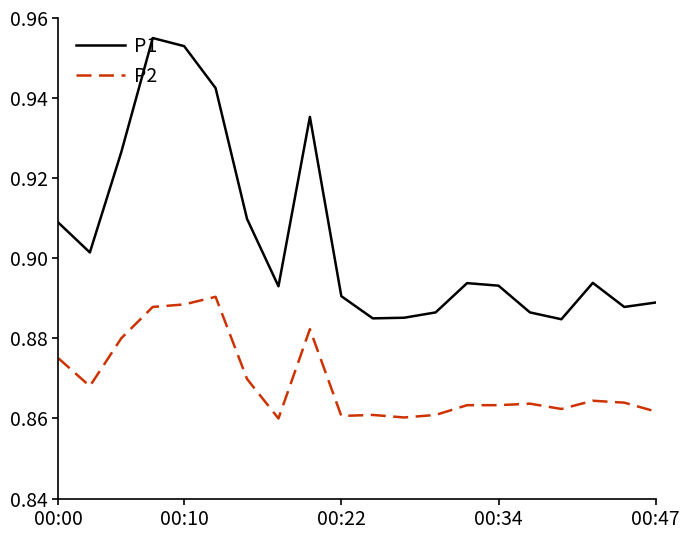

List the series in order of their peak value, highest first.

P1, P2